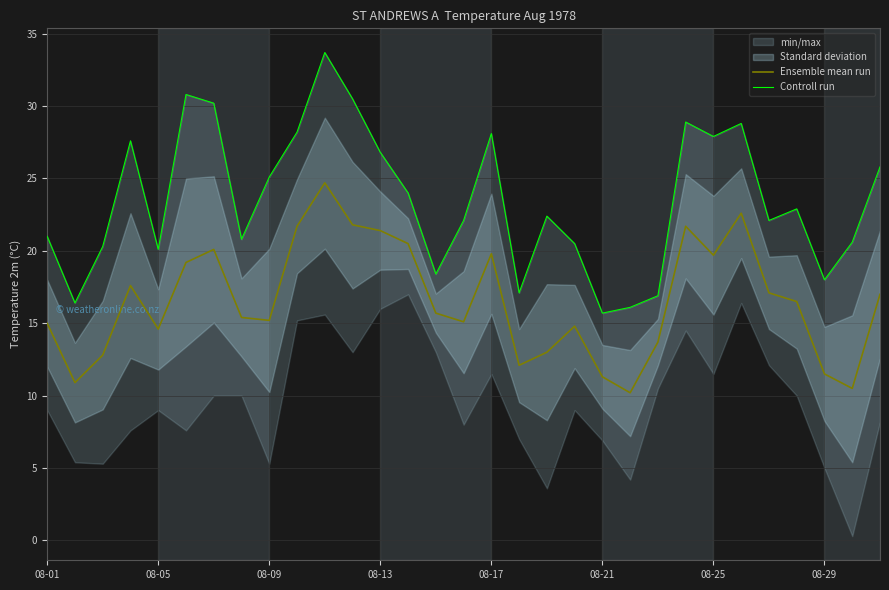

True or false: Controll run and Ensemble mean run cross at least once.

False